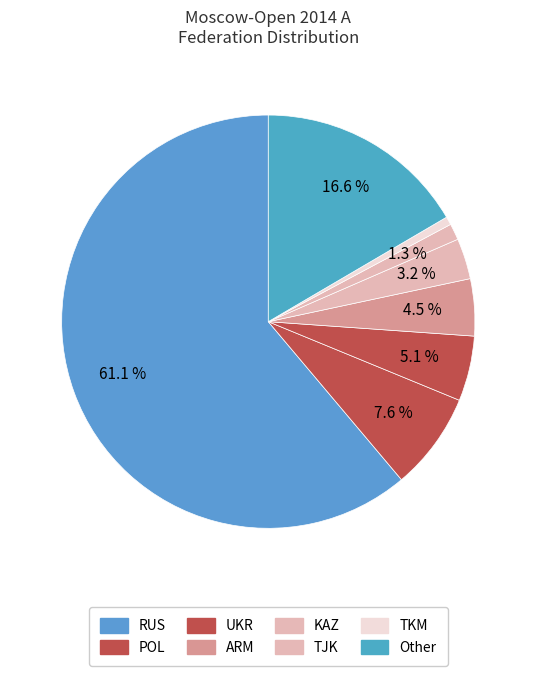

What percentage is the TJK slice, to the nearest percent?

1%